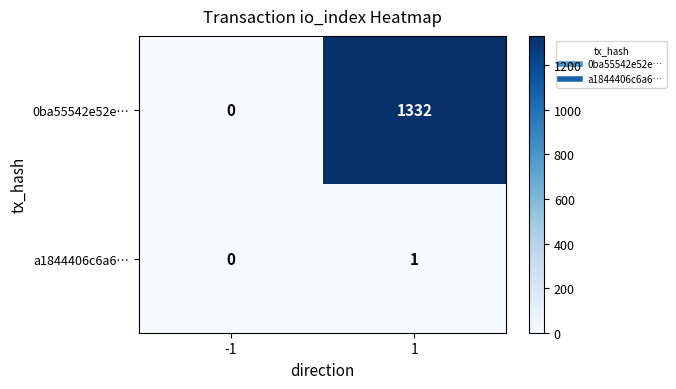

Reading left to right, what are all the values shown in this chart?

0ba55542e52e…: -1=0	1=1332
a1844406c6a6…: -1=0	1=1